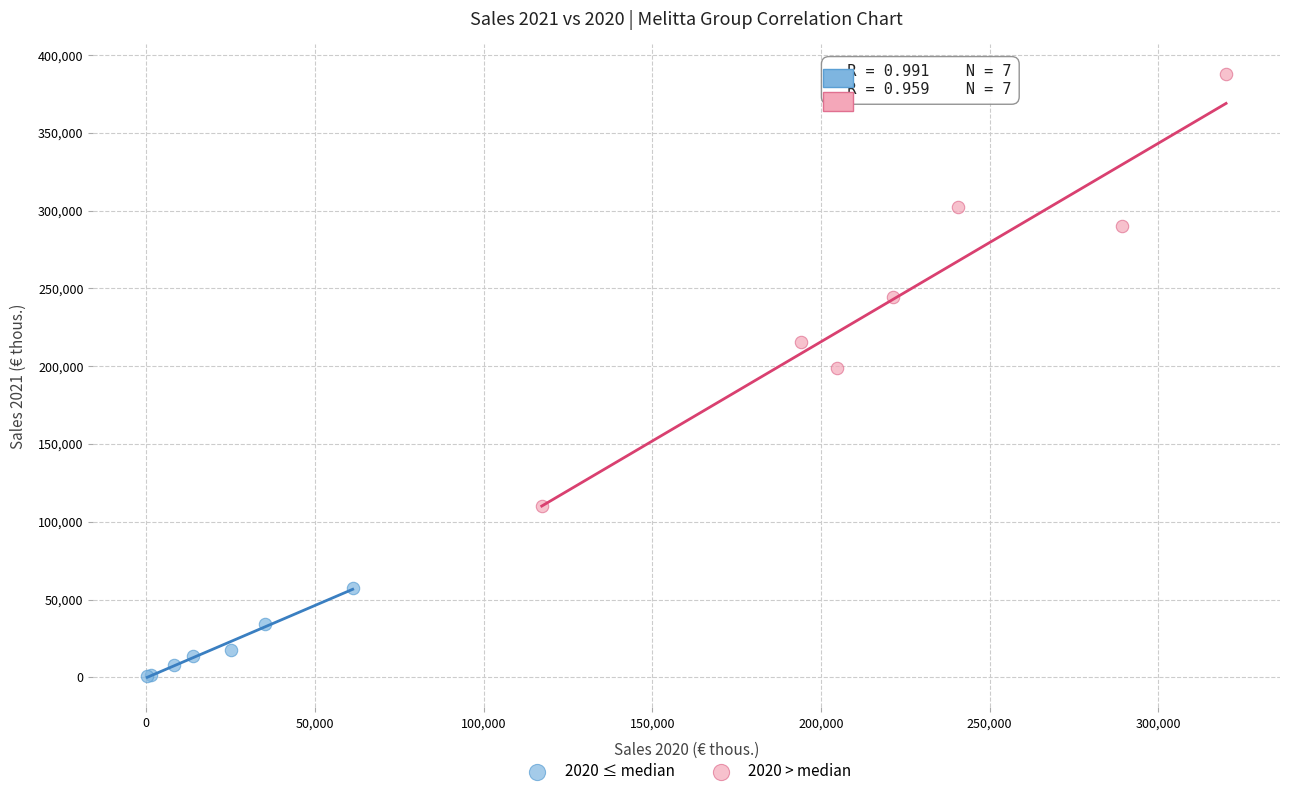

Which series has the widest spread of Y values?

2020 > median